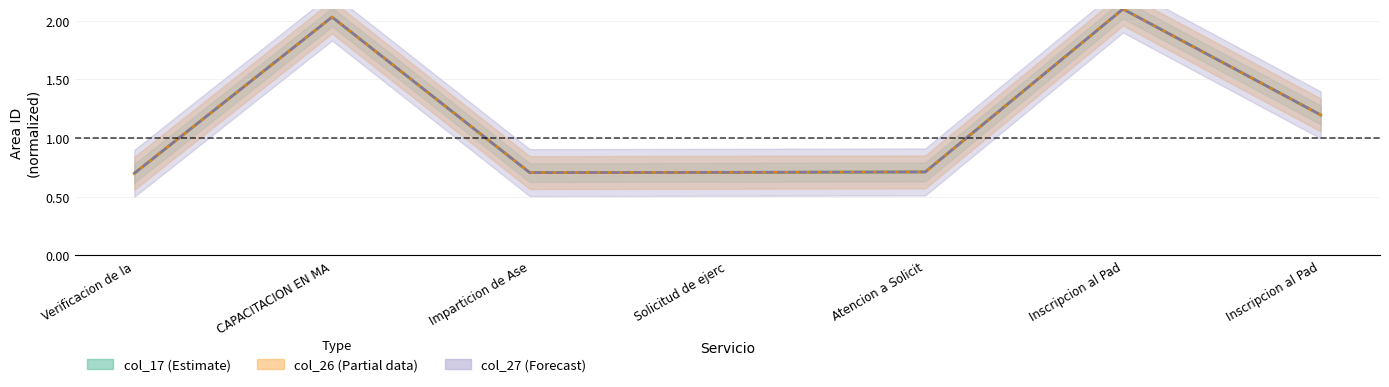

Reading right to left, transcribe all the data shown in this chart.

col_17: 1.2	2.1	0.7	0.7	0.7	2.0	0.7
col_26: 1.2	2.1	0.7	0.7	0.7	2.0	0.7
col_27: 1.2	2.1	0.7	0.7	0.7	2.0	0.7